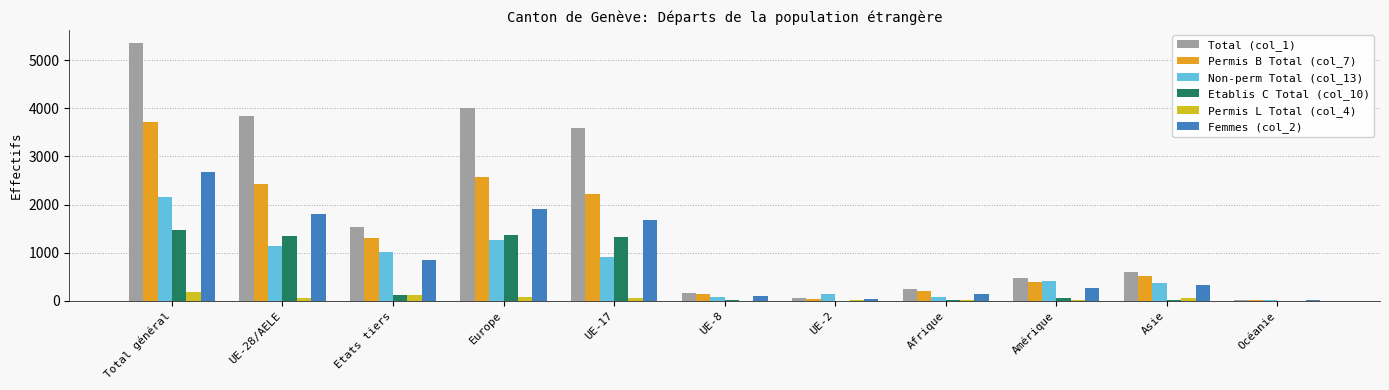

At which category is the sum across all series the highest?

Total général